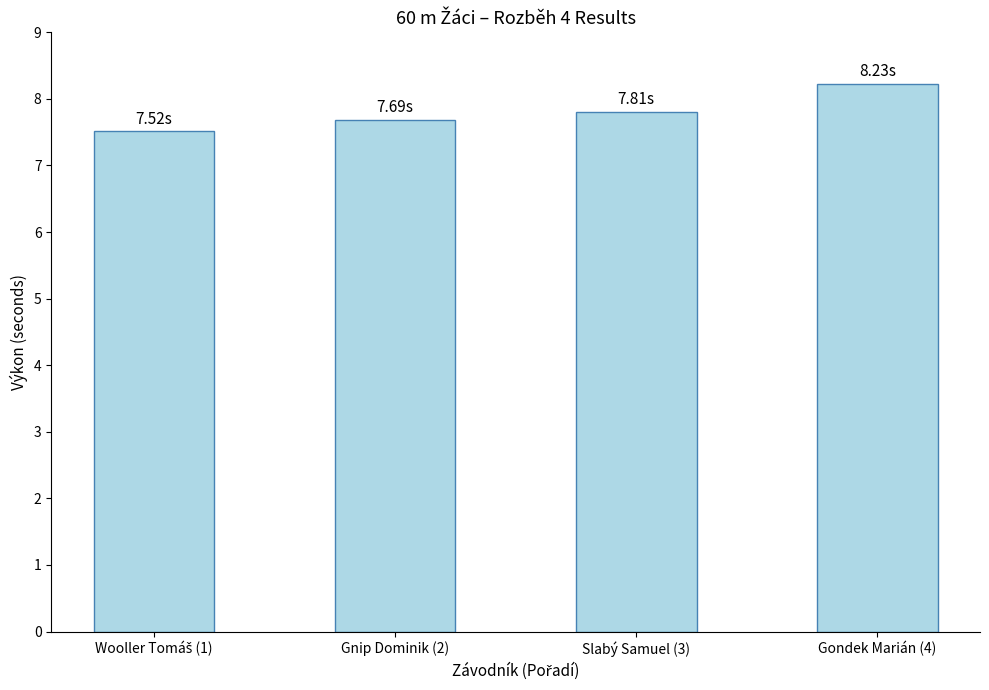

What is the ratio of the value at Slabý Samuel (3) to the value at Gondek Marián (4)?

0.9